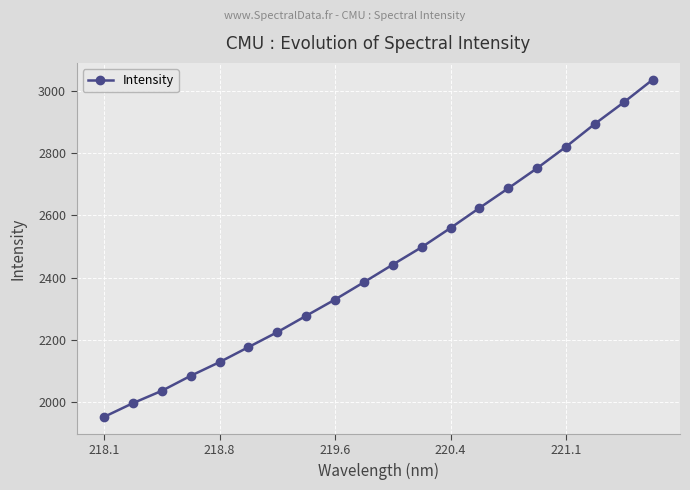

What is the value of the 8th point from the left?

2277.6